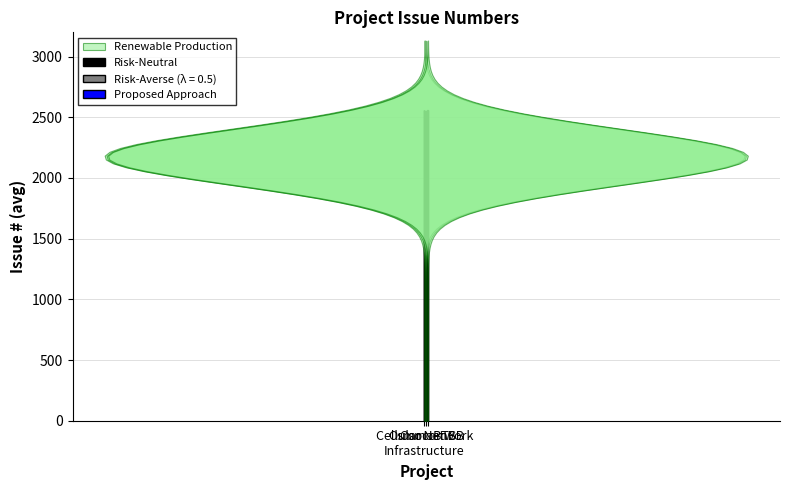

What is the value of the Proposed Approach bar at the 3rd from the left?

2557.0